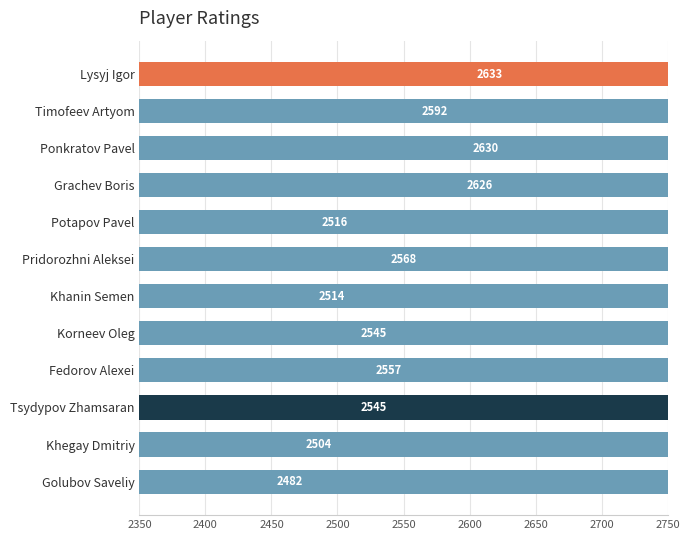

What is the smallest value displayed?

2482